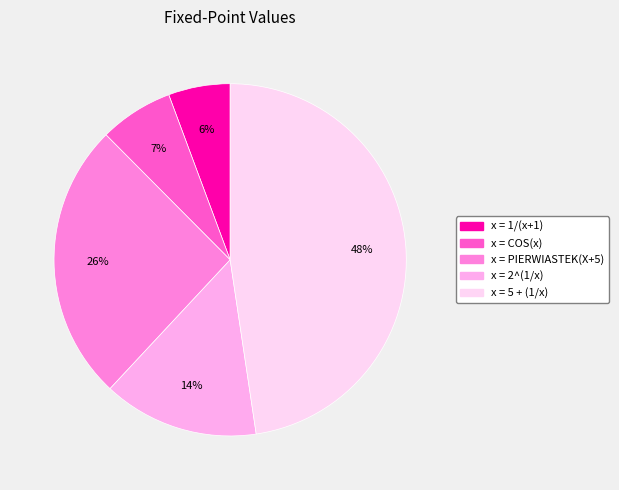

Is it true that x = 2^(1/x) is 25% of the pie?

False